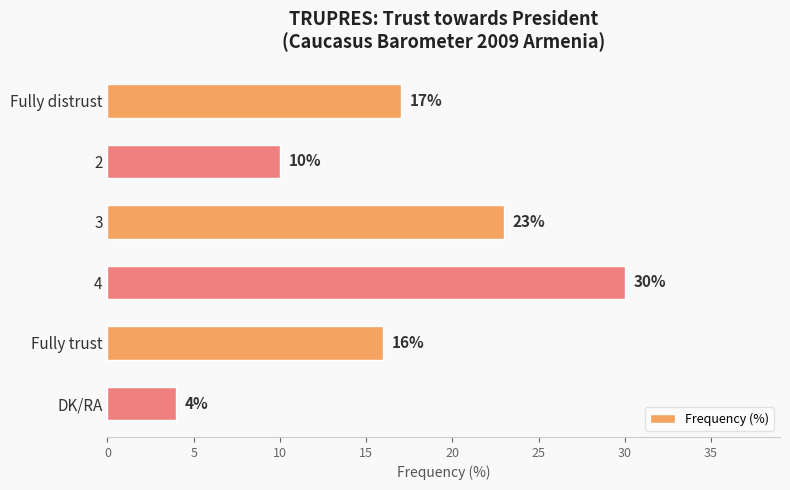

What is the average value?

17